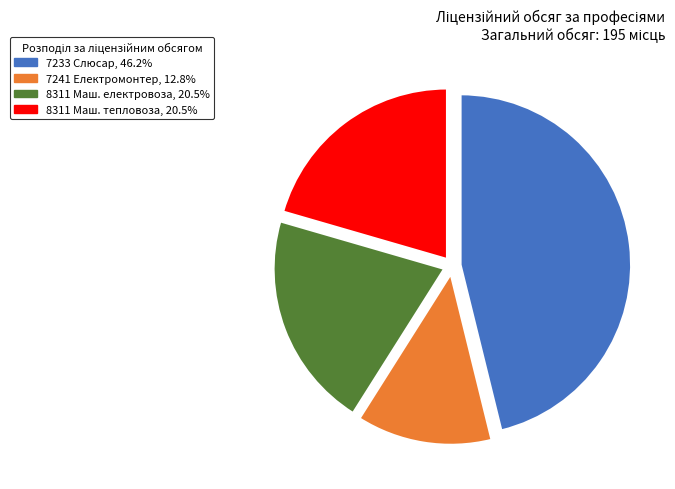

Is there any slice that represents more than half of the pie?

No